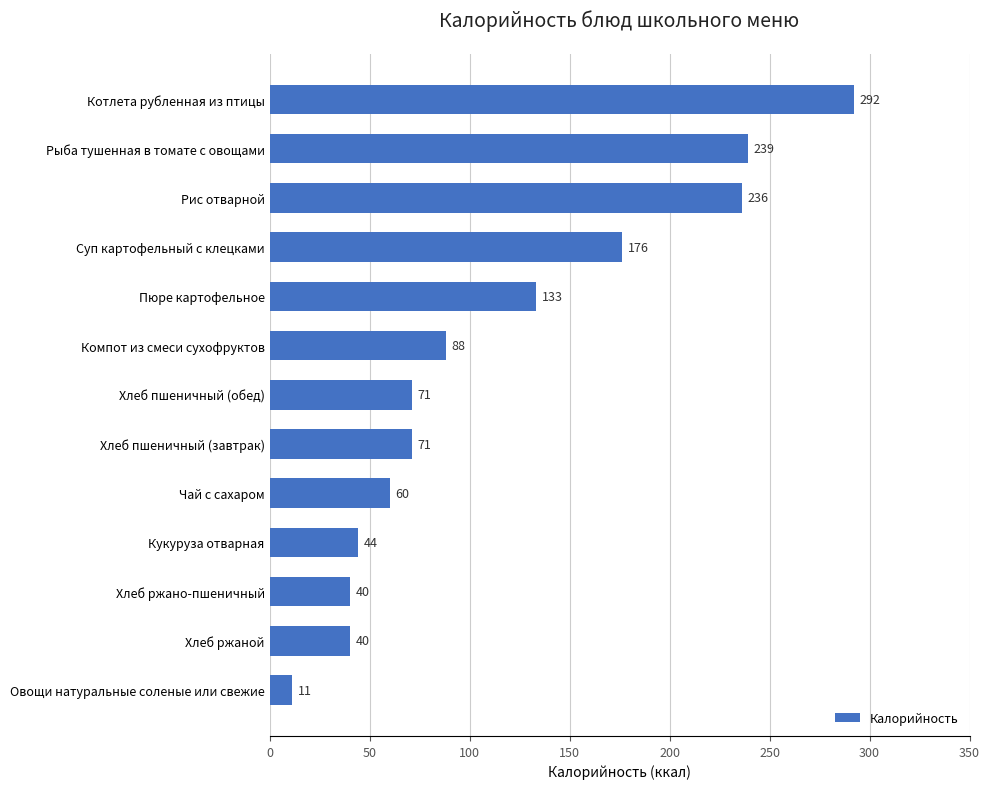

How many bars are there in total?

13